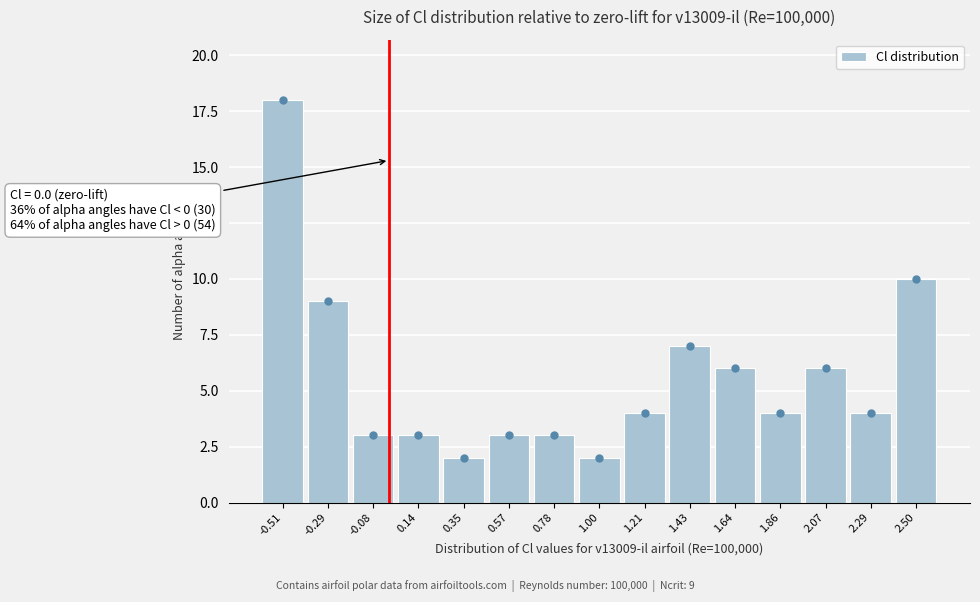

Over which range of the x-axis is the bar tallest?

-0.60 to -0.40